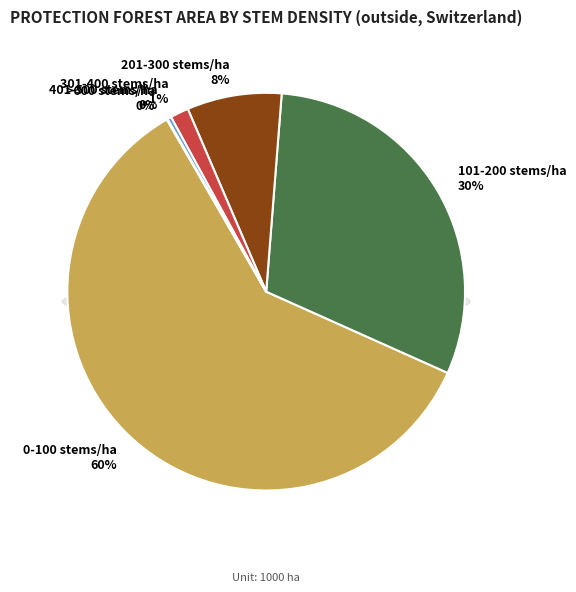

Does >600 stems/ha represent more than half of the total?

No